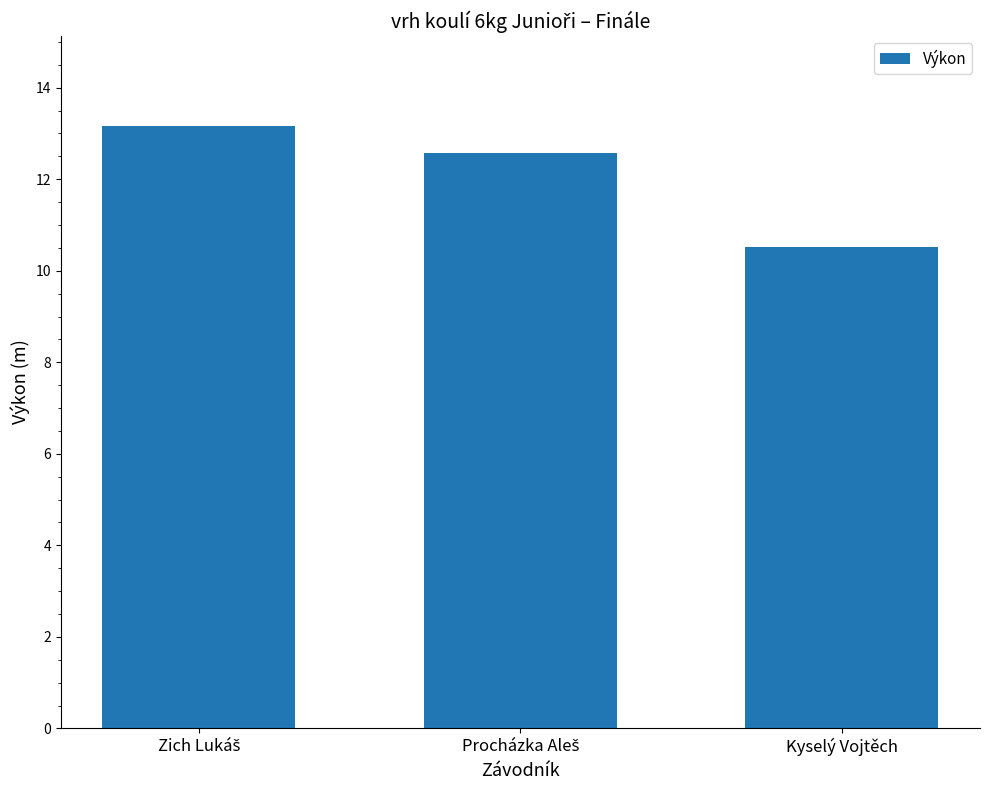

What is the sum of all values?

36.3